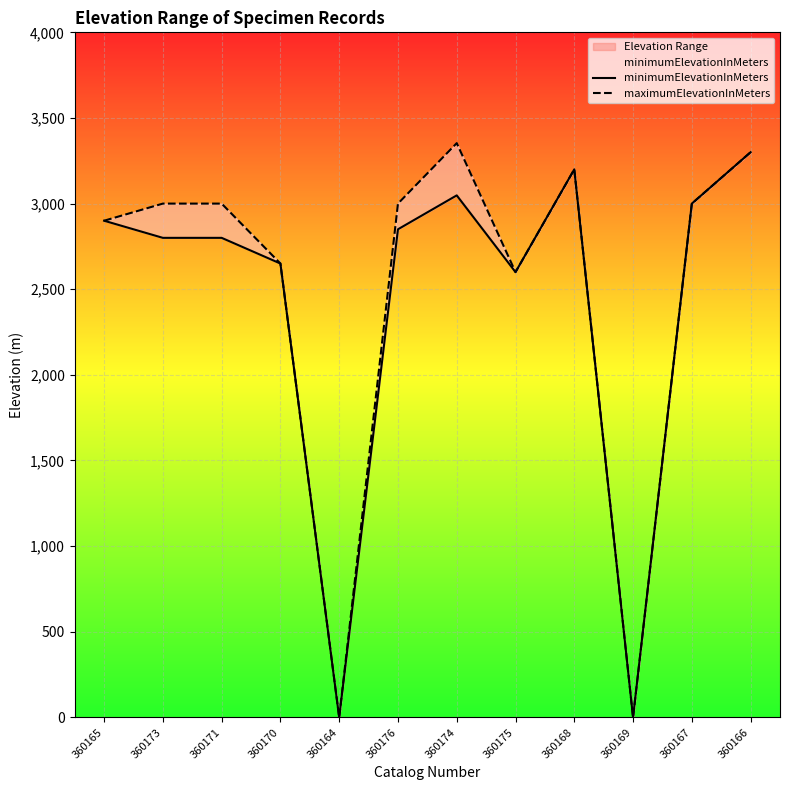

Which series has the widest spread of values?

maximumElevationInMeters